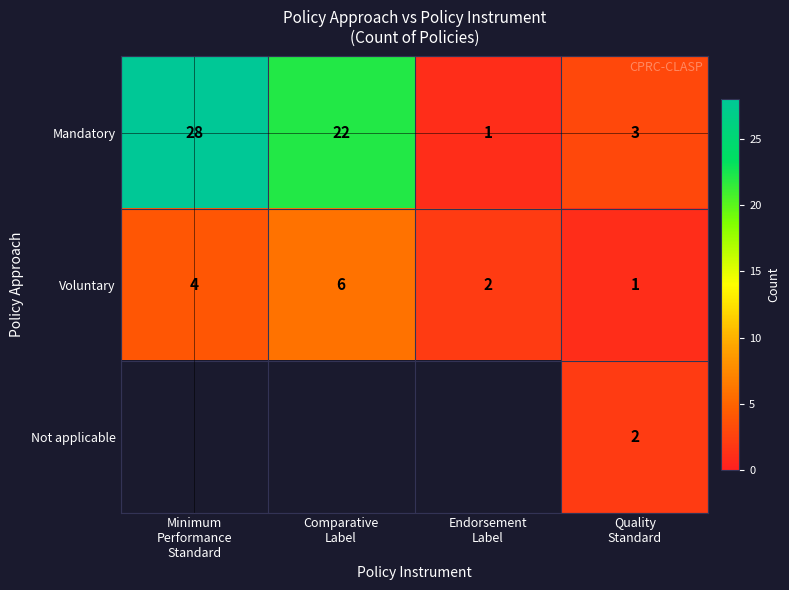

What is the smallest value displayed?

1.0